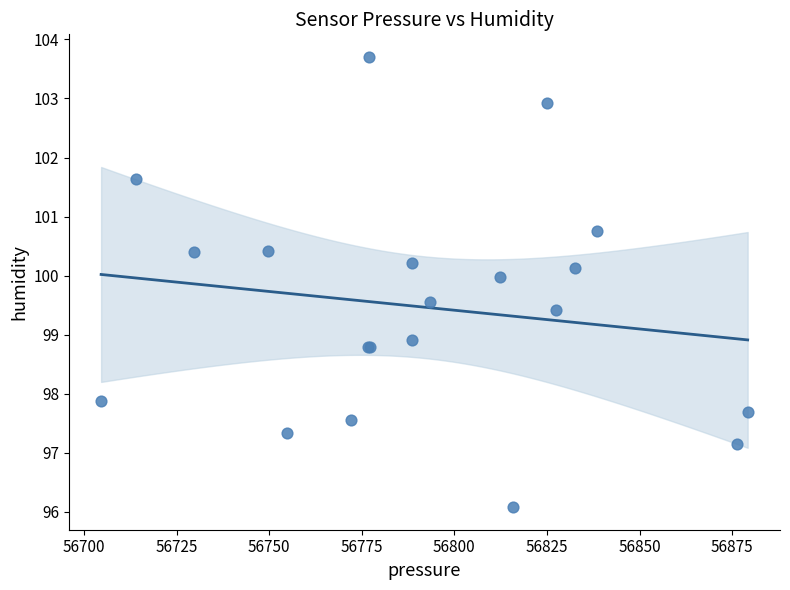

What Y value in the scatter plot is closest to 99?

98.9